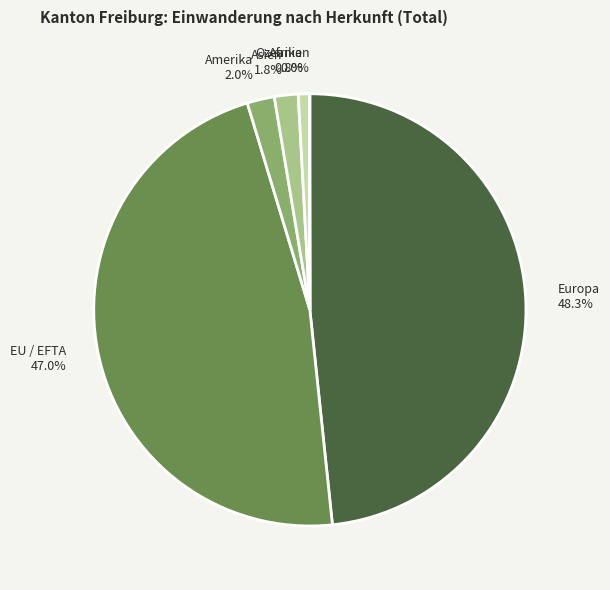

How much of the chart is everything except Europa?

51.7%